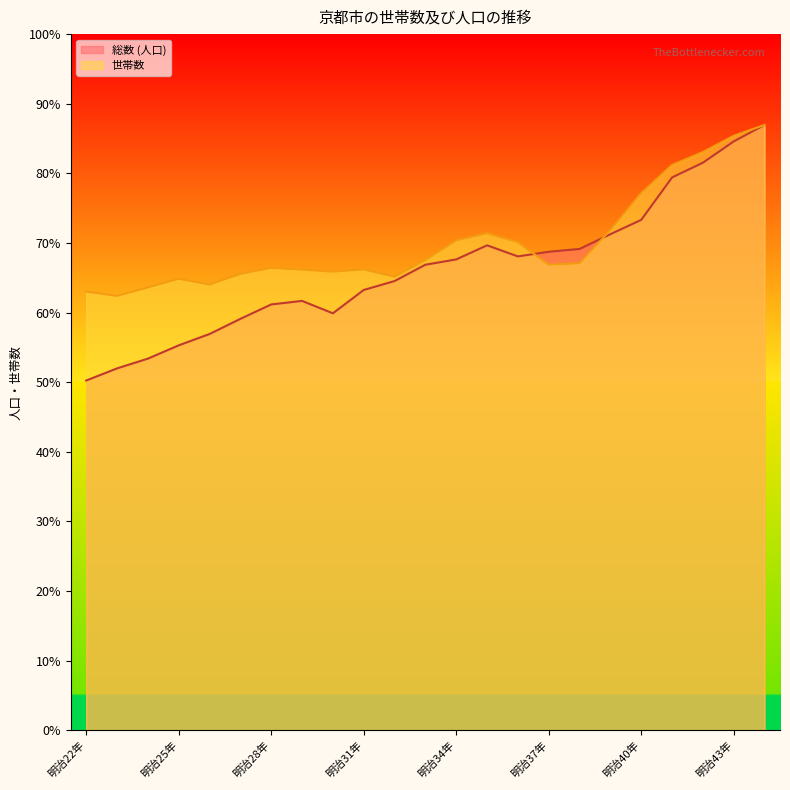

What is the label of the 1st point from the left?

明治22年